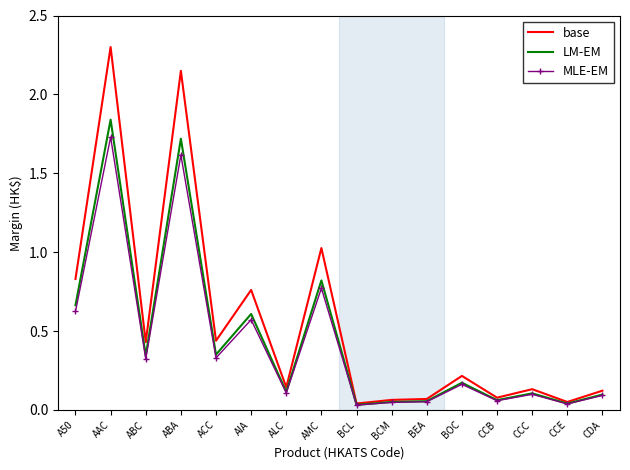

The base series shows 0.2 at BOC. True or false?

True